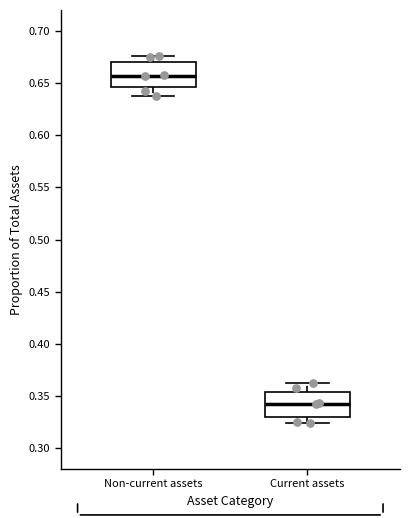

Which box has the lowest median line?

Current assets